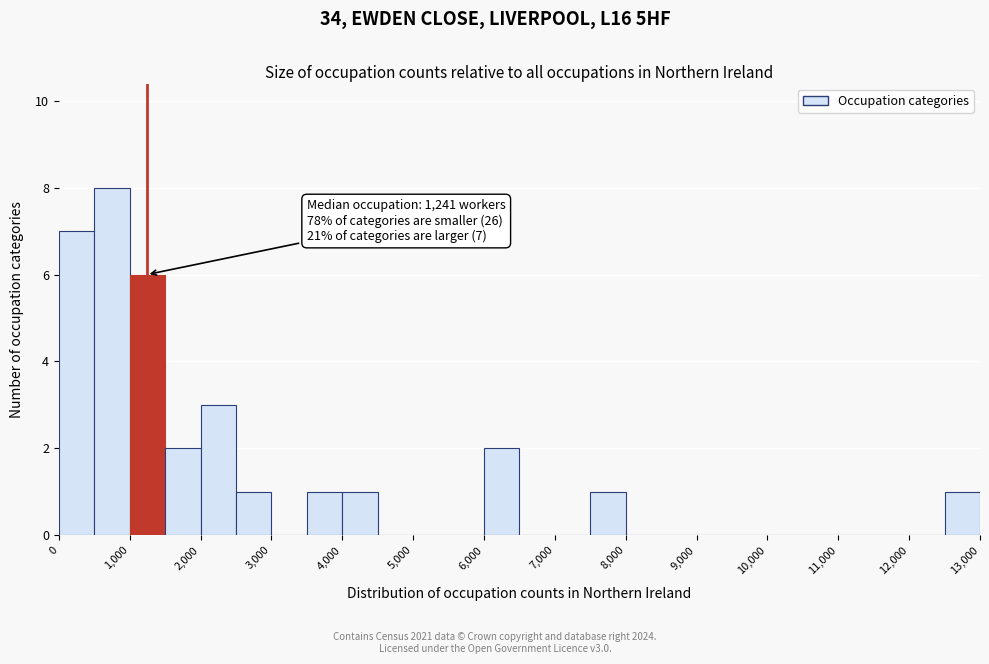

Which range on the x-axis has the tallest bar?

500 to 1000